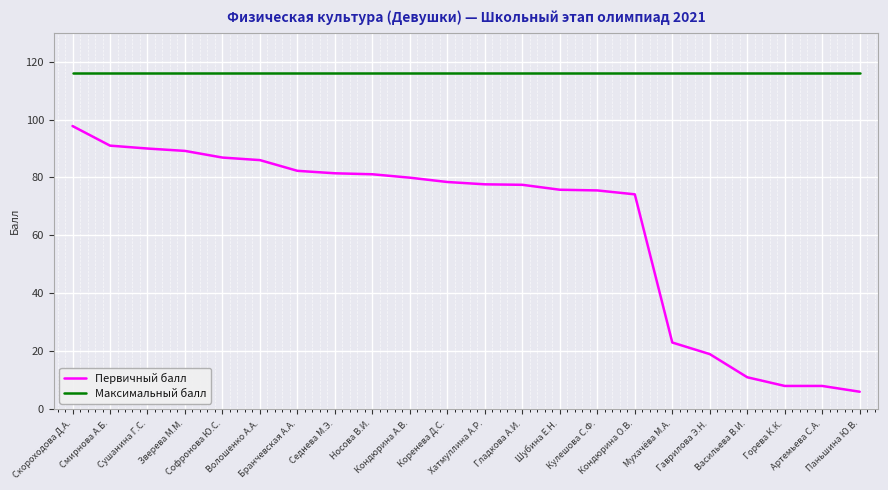

What is the minimum value shown in the chart?

6.0